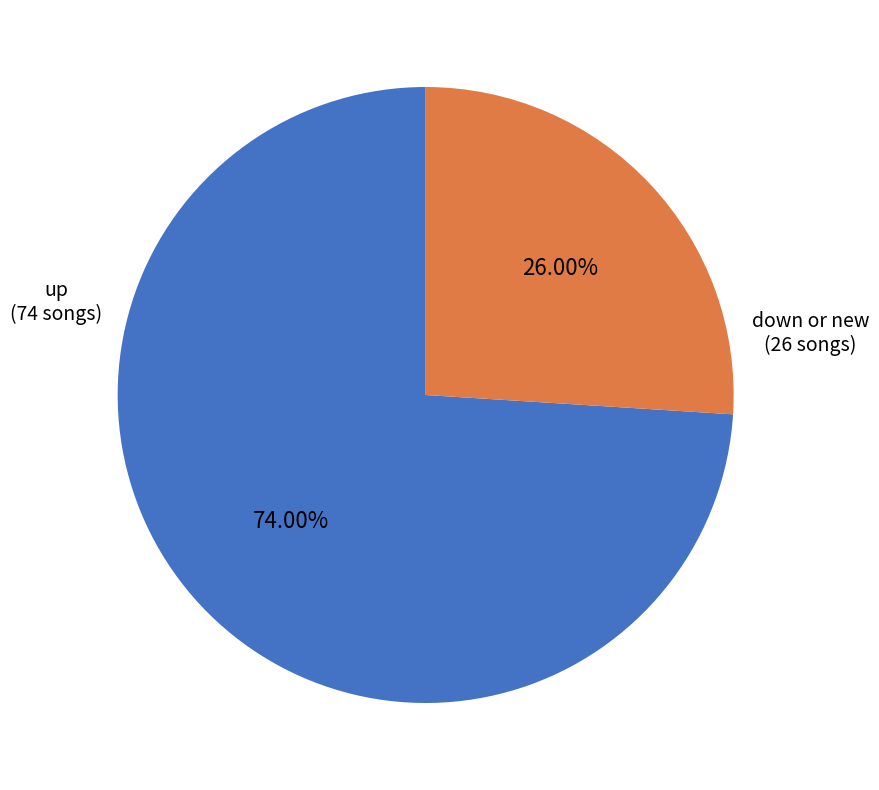

Is there any slice that represents more than half of the pie?

Yes